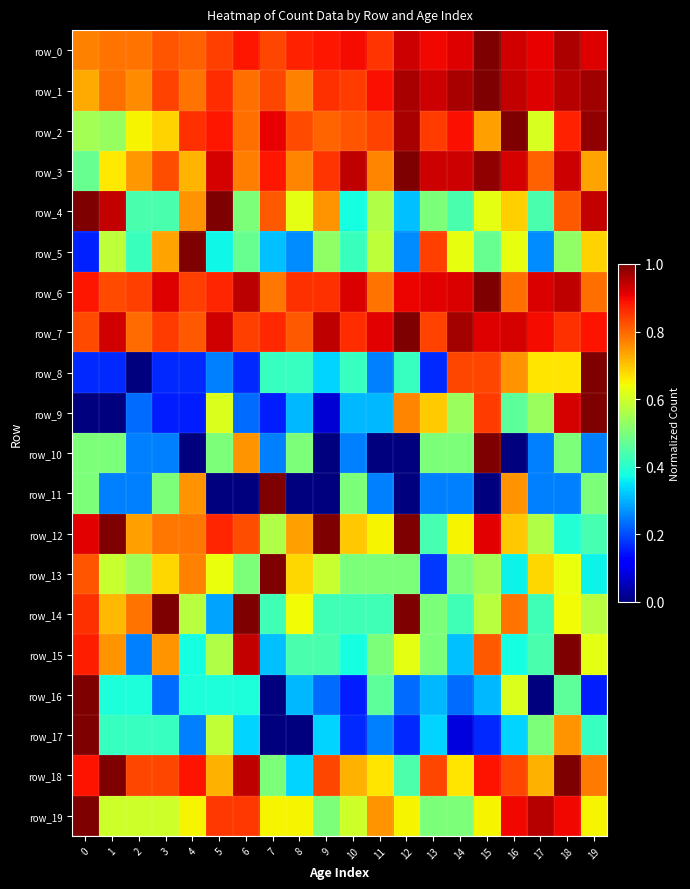

What is the difference between the maximum and minimum values in the row_3 series?

0.5